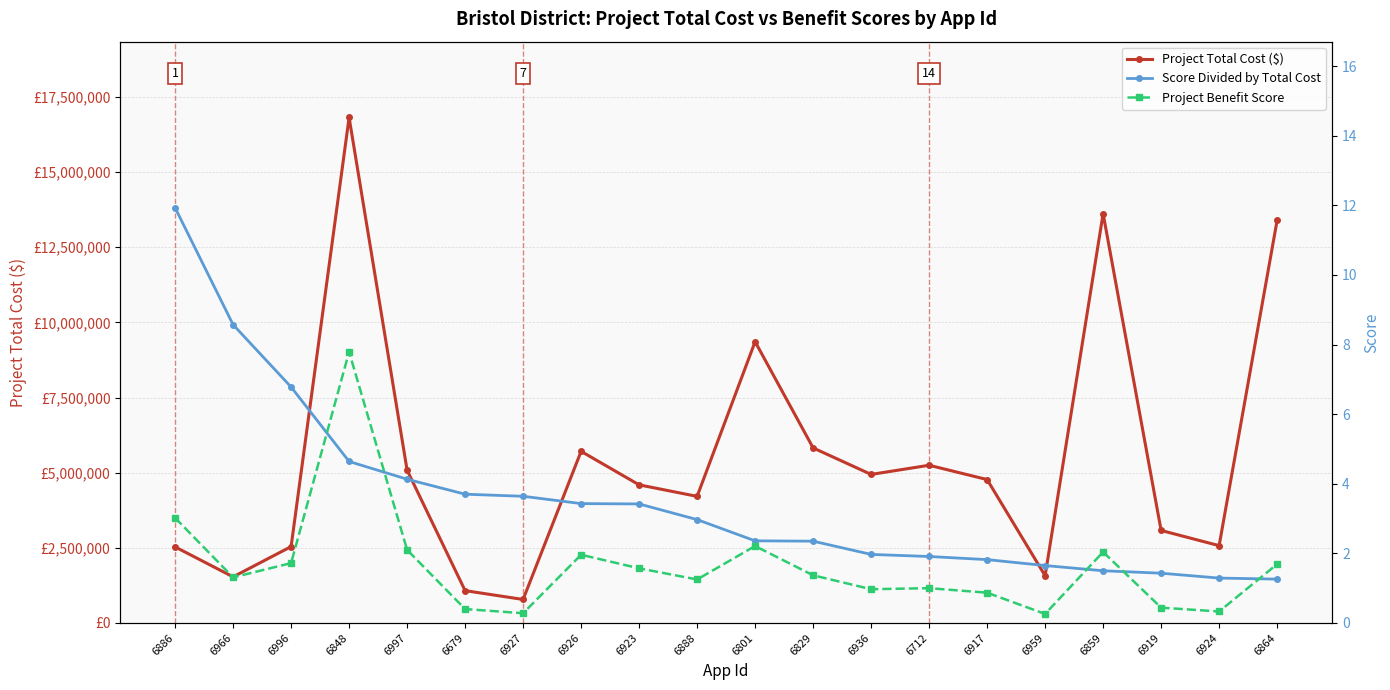

How many data points does each series have?

20